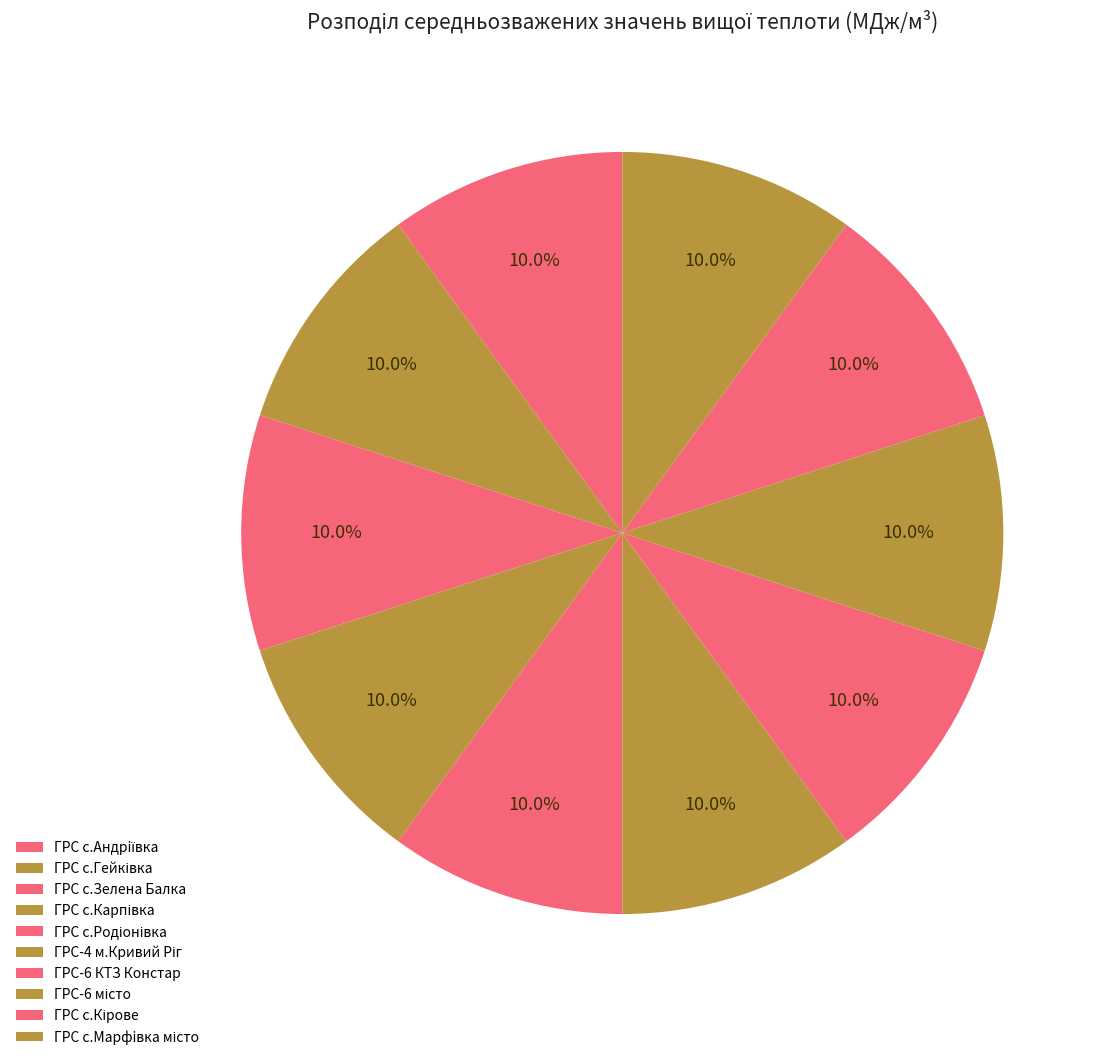

Is it true that ГРС с.Марфiвка місто is 3% of the pie?

False